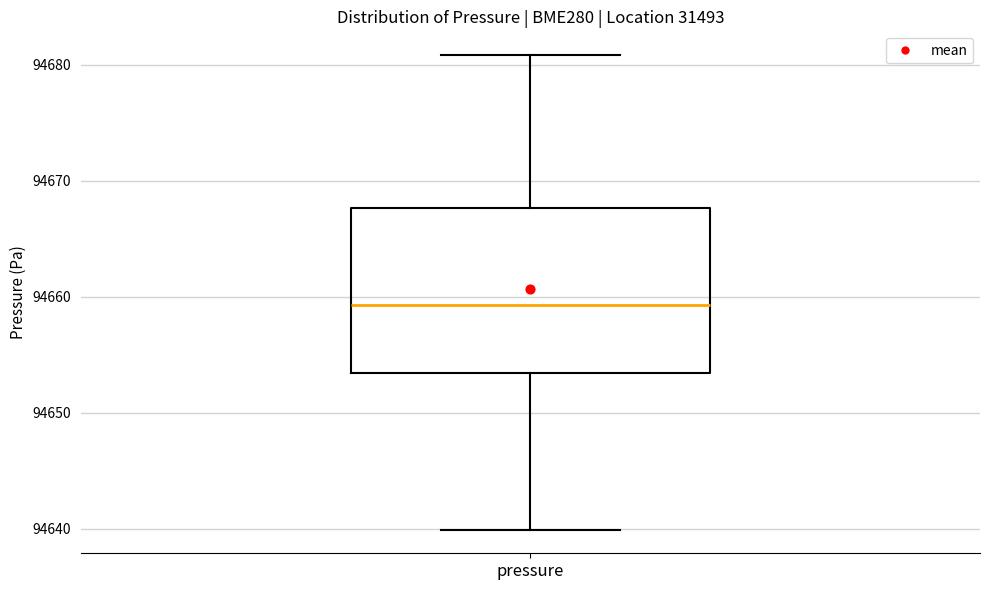

Read this box plot against the y-axis: the position of the median line, the range covered by the box, and the ends of both whiskers. The values are not printed on the chart, so give them approximately, as read against the axis.

median 94659, box 94653 to 94668, whiskers 94640 to 94681